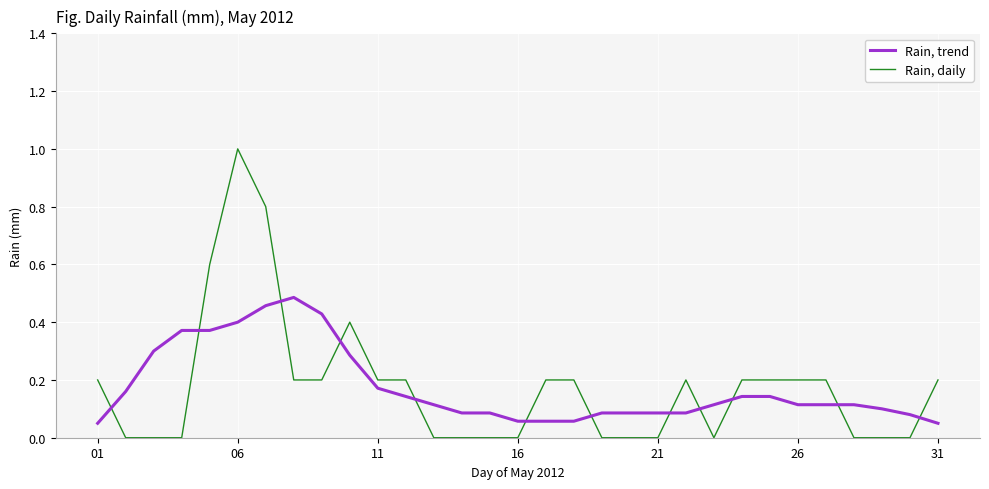

Rank the series by their average value, from lowest to highest.

Rain, trend, Rain, daily